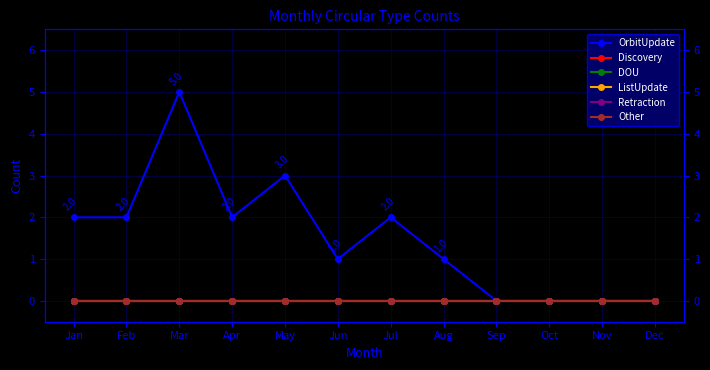

True or false: OrbitUpdate has more than 2 interior local peaks.

True